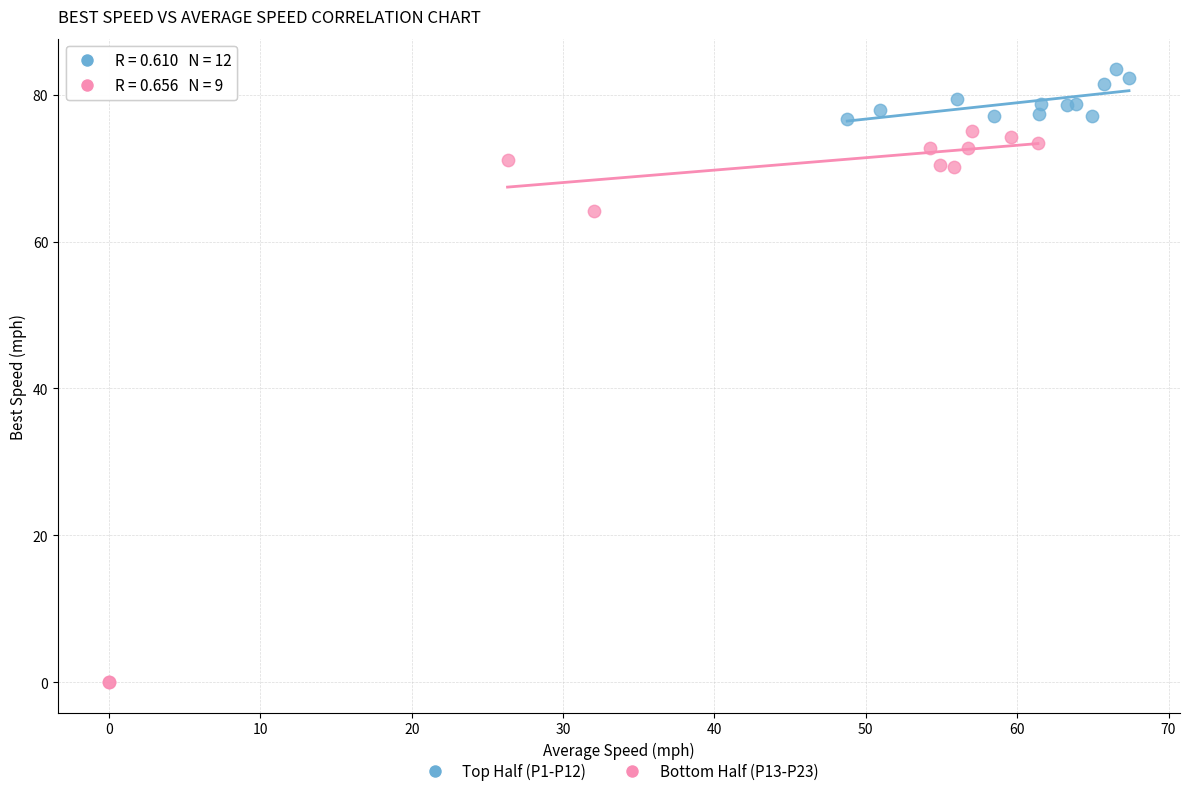

Which series has the largest Y range (max minus min)?

Bottom Half (P13-P23)